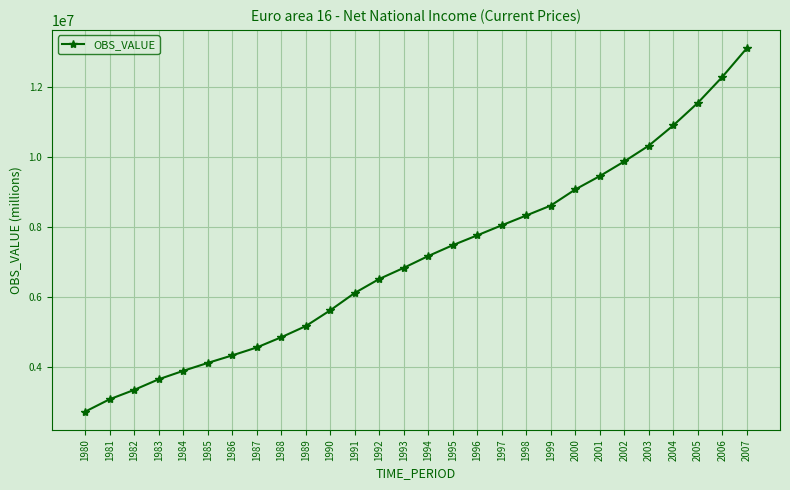

Which label corresponds to the smallest value in the chart?

1980